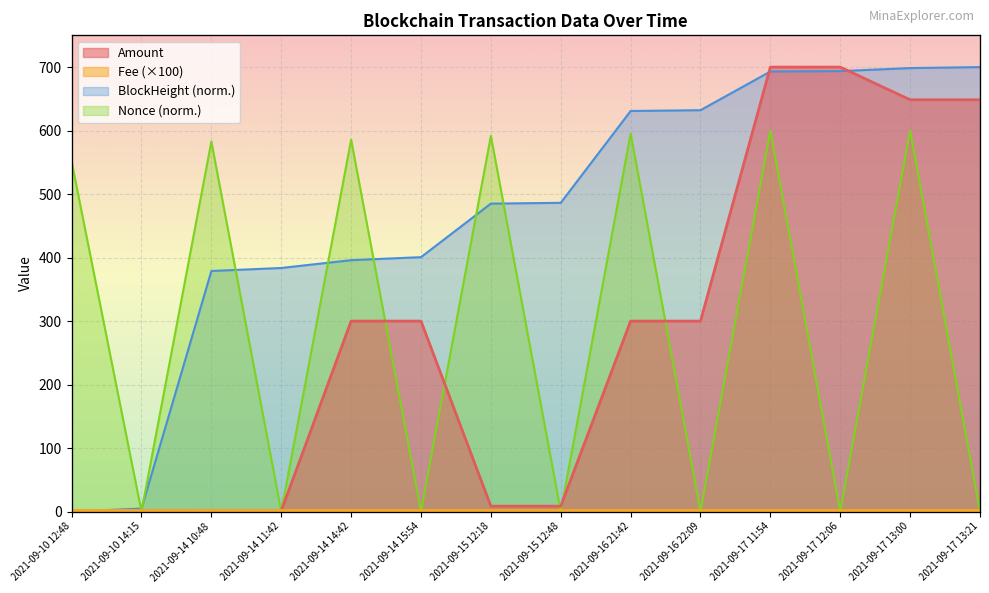

What is the difference between the second highest and minimum values in the Amount series?

699.5